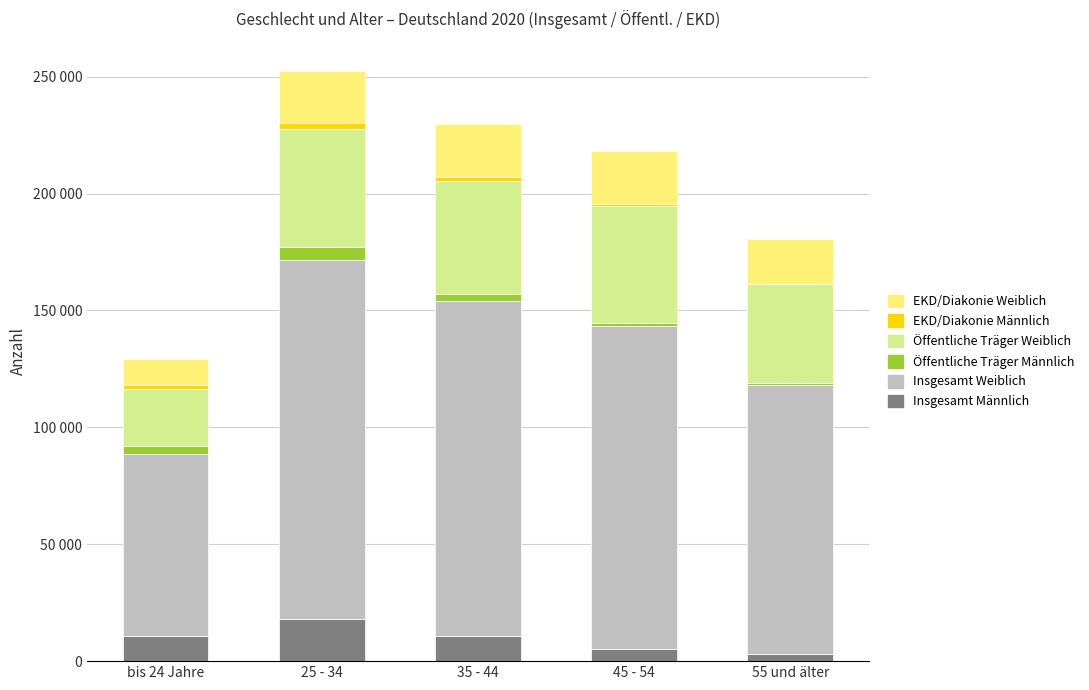

What is the difference between the Insgesamt Weiblich values at 45 - 54 and 25 - 34?

15277